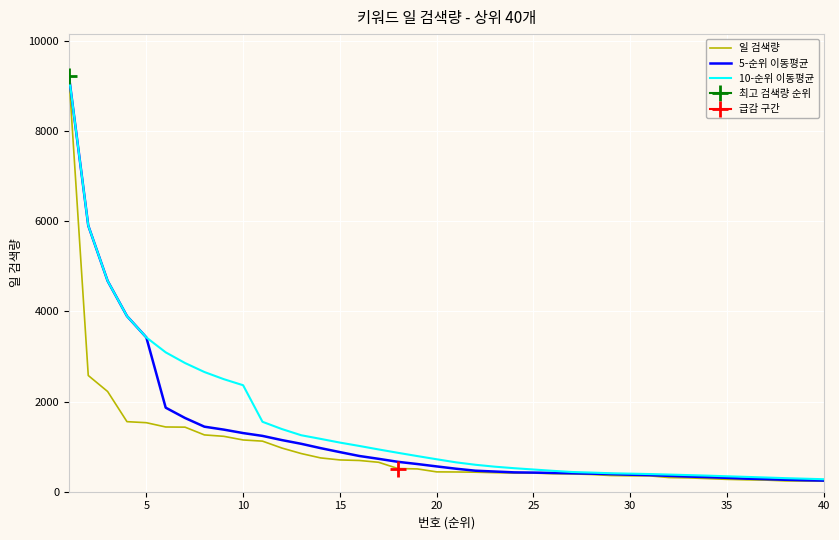

Reading left to right, list all the values displayed in this chart.

일 검색량: 9227.0	2578.0	2223.0	1554.0	1531.0	1436.0	1432.0	1260.0	1229.0	1148.0	1122.0	969.0	847.0	750.0	705.0	693.0	653.0	514.0	506.0	440.0	438.0	433.0	422.0	414.0	414.0	399.0	395.0	382.0	359.0	352.0	352.0	314.0	307.0	291.0	274.0	264.0	258.0	240.0	237.0	235.0
5-순위 이동평균: 9227.0	5902.5	4676.0	3895.5	3422.6	1864.4	1635.2	1442.6	1377.6	1301.0	1238.2	1145.6	1063.0	967.2	878.6	792.8	729.6	663.0	614.2	561.2	510.2	466.2	447.8	429.4	424.2	416.4	408.8	400.8	389.8	377.4	368.0	351.8	336.8	323.2	307.6	290.0	278.8	265.4	254.6	246.8
10-순위 이동평균: 9227.0	5902.5	4676.0	3895.5	3422.6	3091.5	2854.4	2655.1	2496.7	2361.8	1551.3	1390.4	1252.8	1172.4	1089.8	1015.5	937.6	863.0	790.7	719.9	651.5	597.9	555.4	521.8	492.7	463.3	437.5	424.3	409.6	400.8	392.2	380.3	368.8	356.5	342.5	329.0	315.3	301.1	288.9	277.2